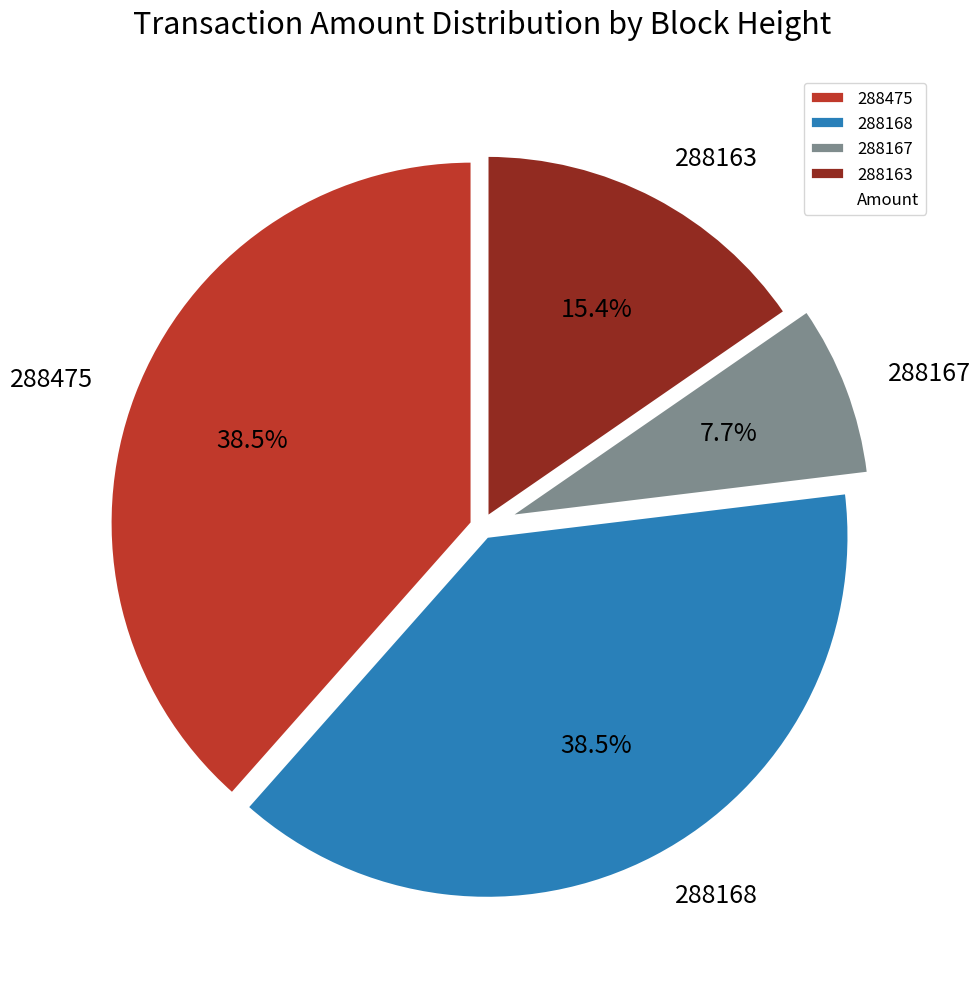

Do 288475 and 288163 together represent more than half of the pie?

Yes